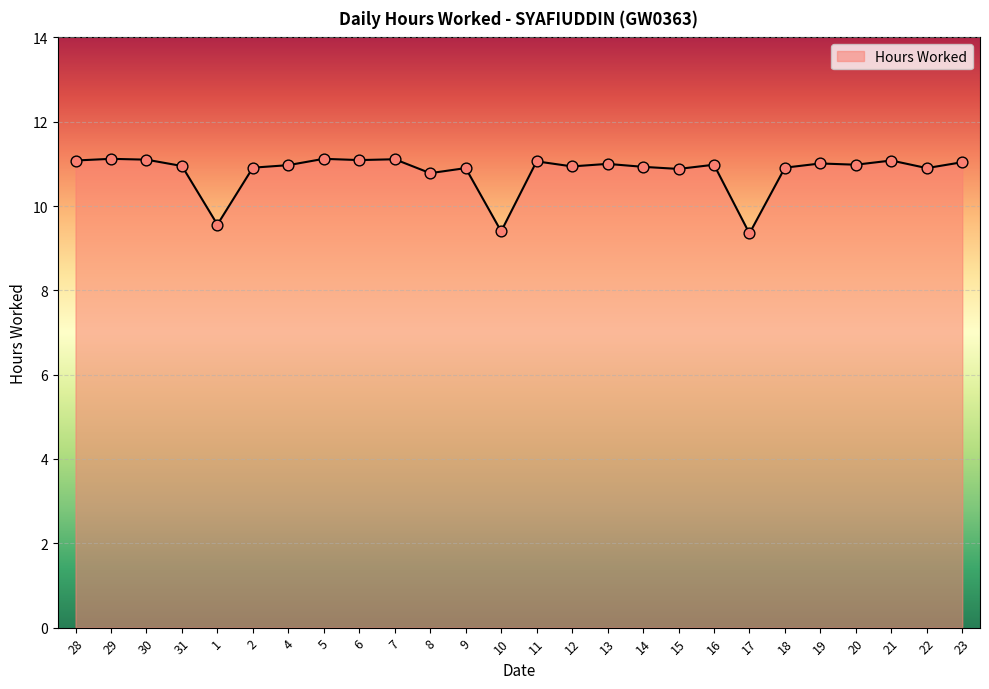

What is the ratio of the value at 17 to the value at 7?

0.8